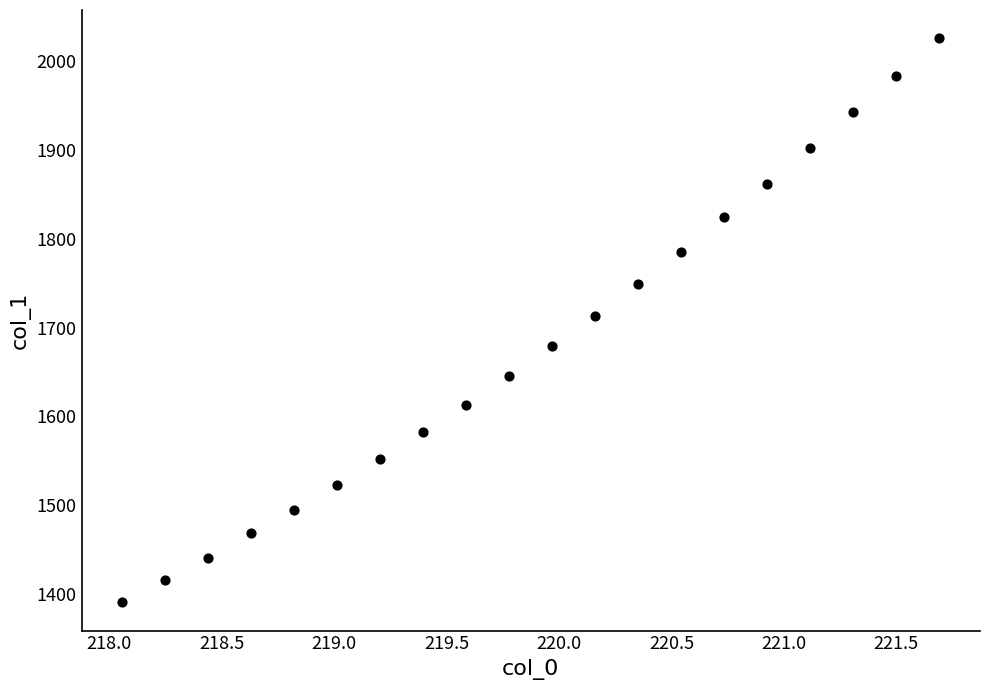

What is the range of Y values (max minus min)?

635.9